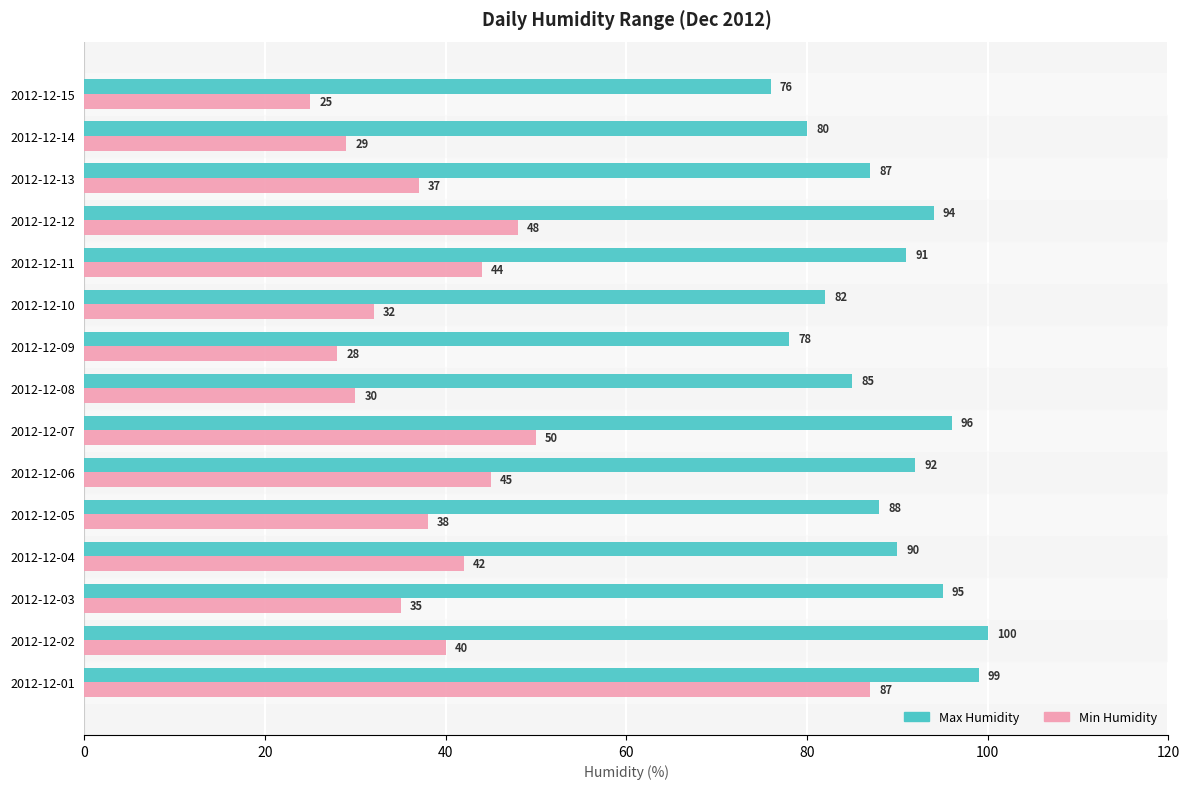

What are all the series names shown in the legend?

Max Humidity, Min Humidity